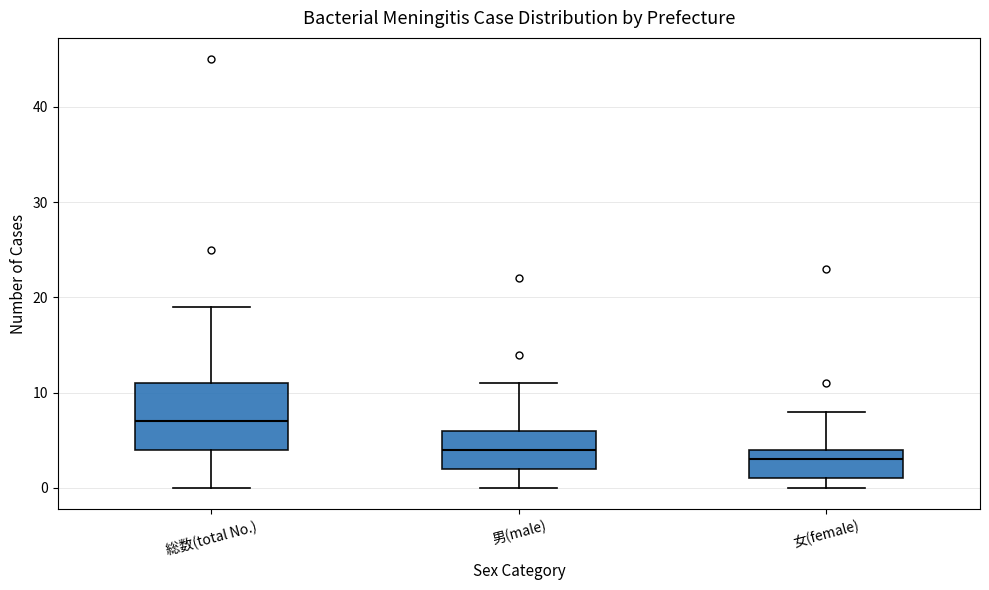

Which box's median line is the highest?

総数(total No.)